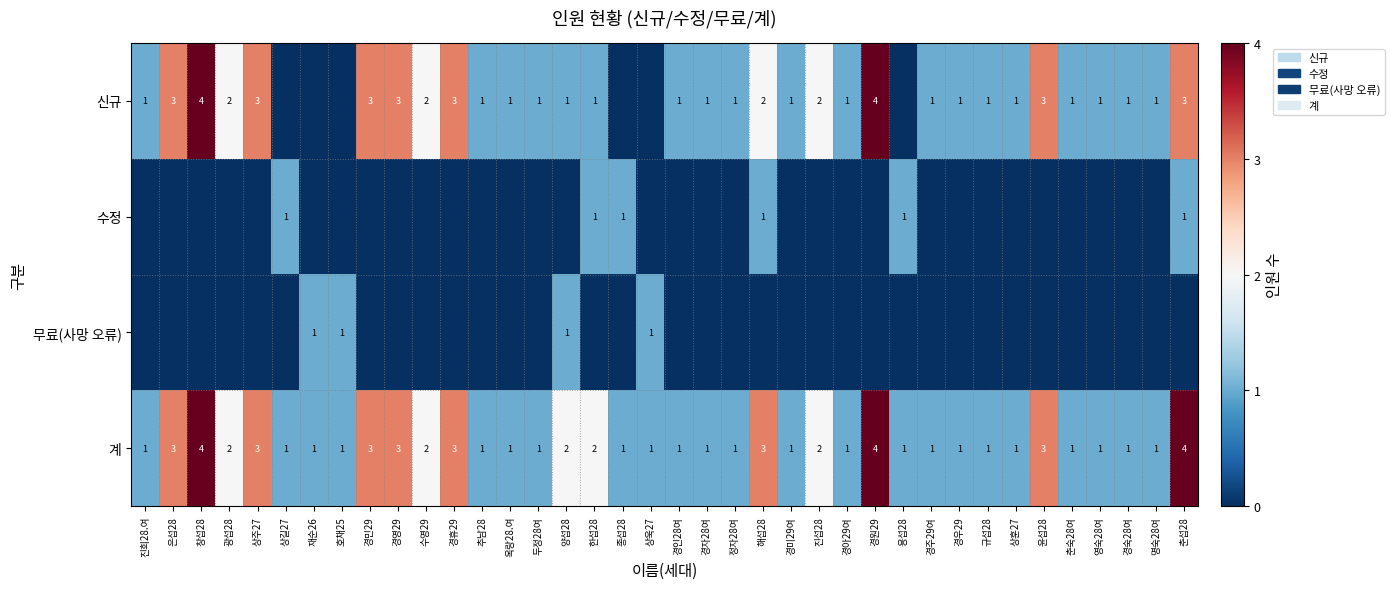

How many 계 values are between 1 and 3?

35